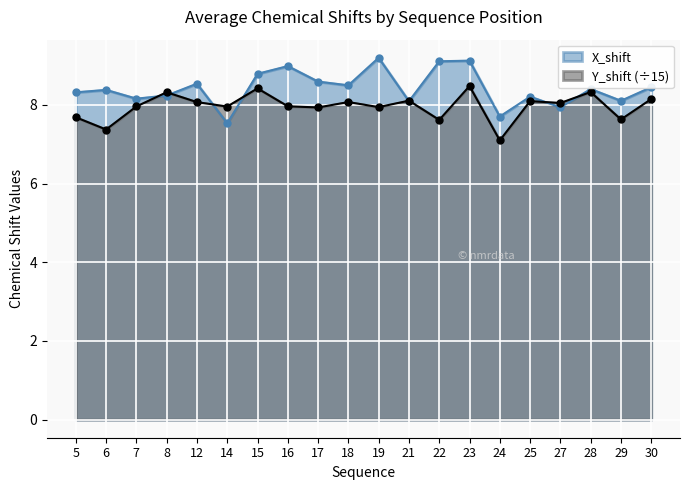

Where is Y_shift nearest to the value 7?

24